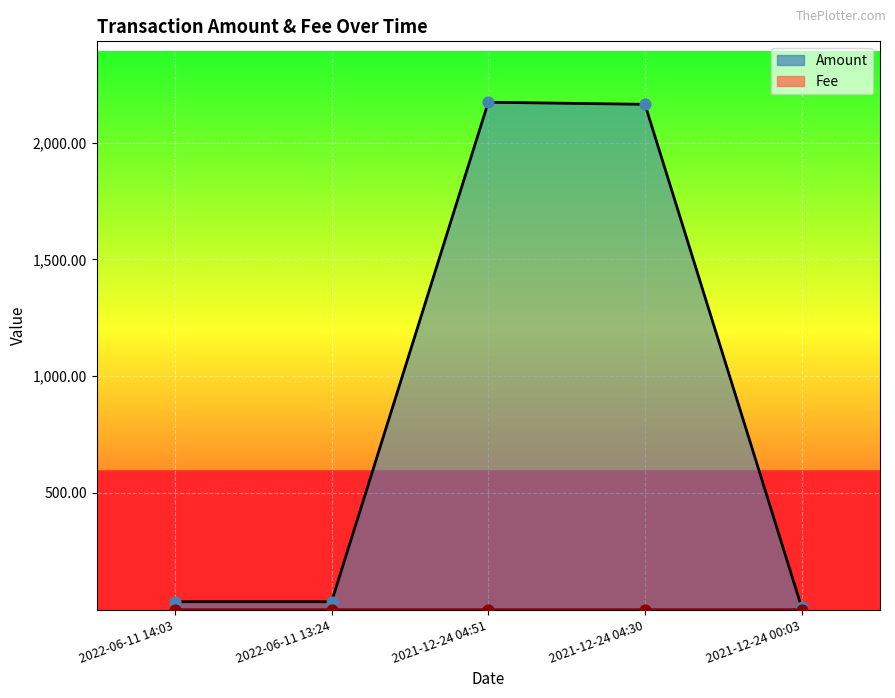

What are all the series names shown in the legend?

Amount, Fee